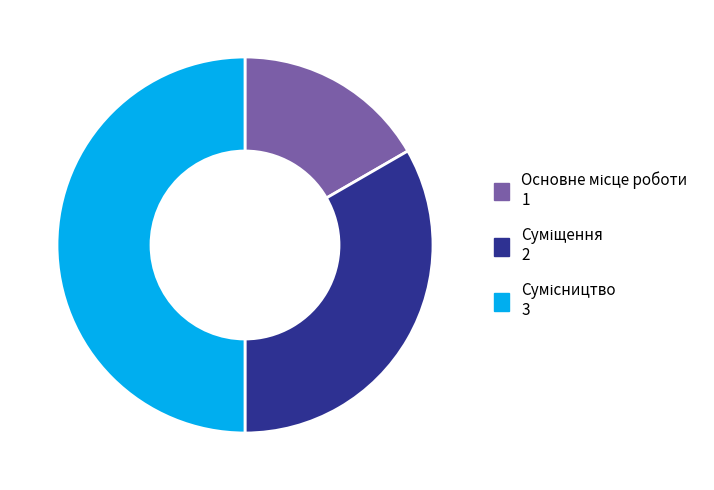

Count the number of slices in the pie.

3